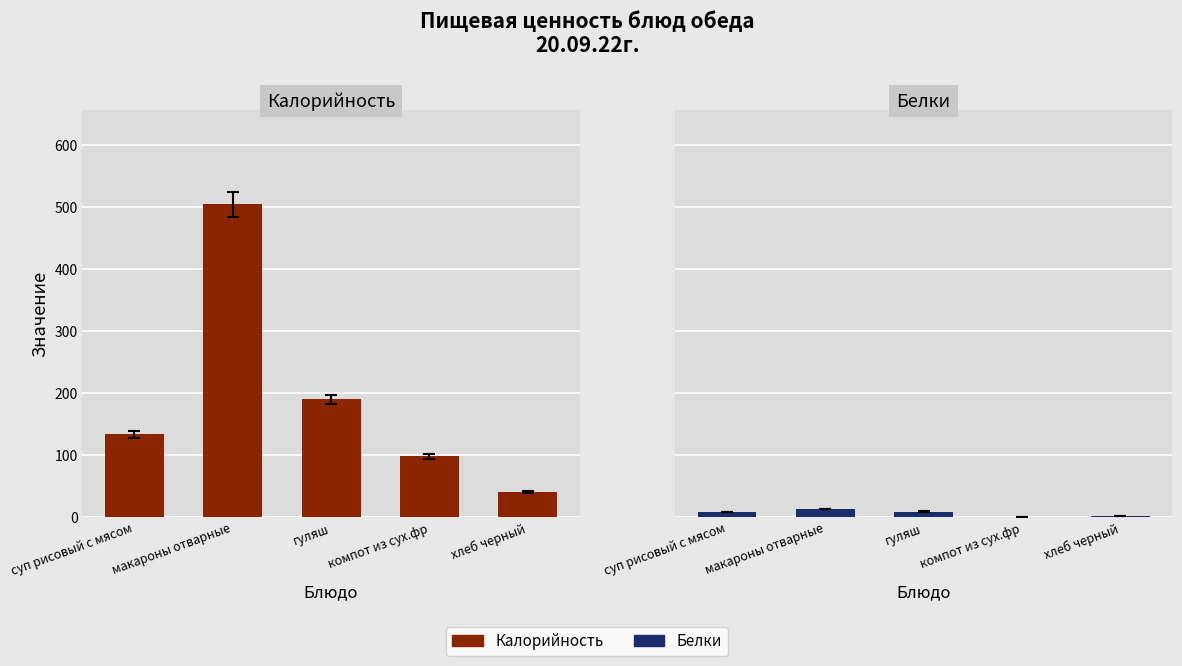

Reading left to right, what are all the values shown in this chart?

Калорийность: 133.8	504.8	190.0	98.4	40.6
Белки: 8.6	13.2	9.2	0.5	1.6